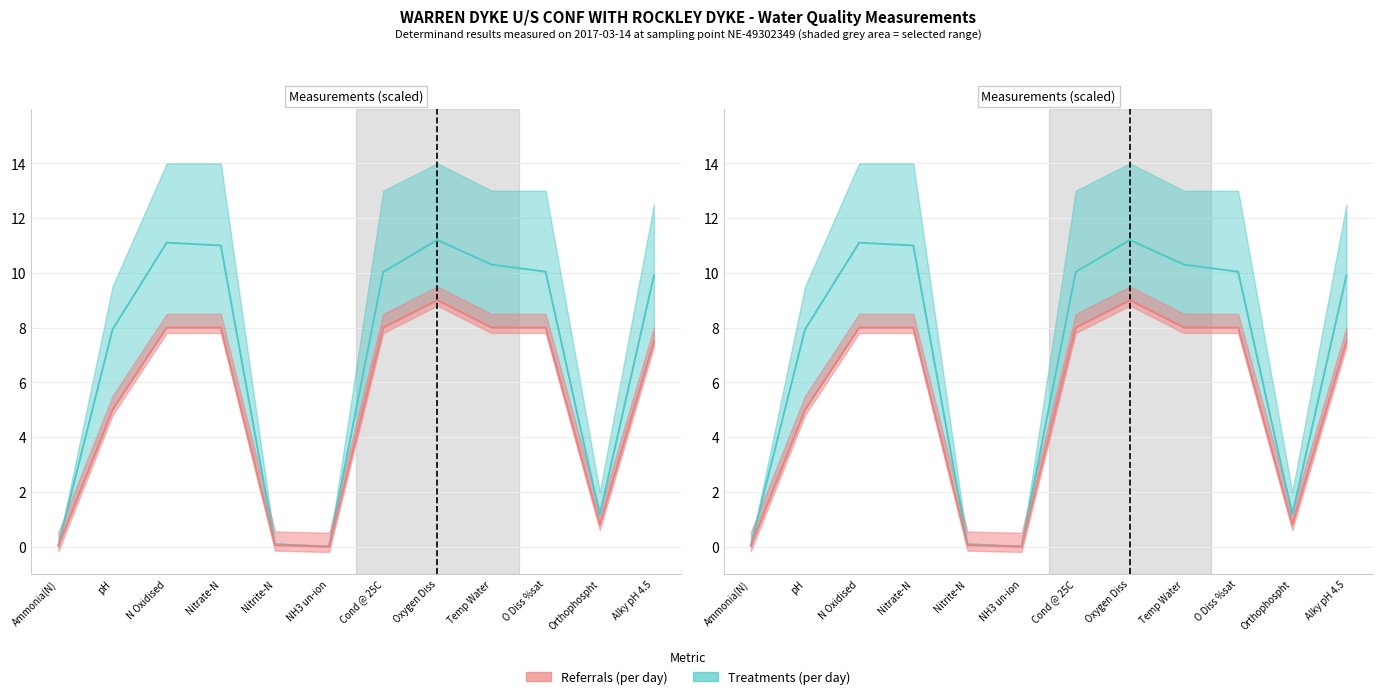

Which label corresponds to the smallest value in the chart?

NH3 un-ion